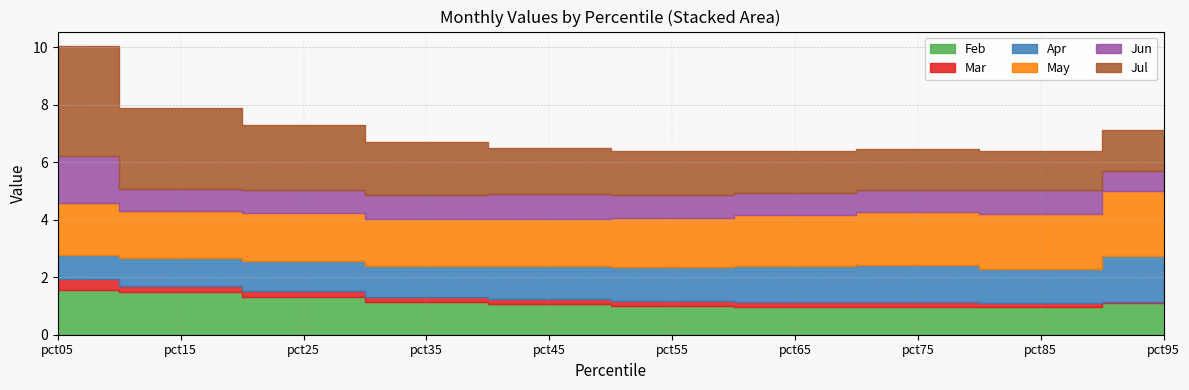

Reading left to right, what are all the values shown in this chart?

Feb: pct05=1.6	pct15=1.5	pct25=1.3	pct35=1.1	pct45=1.1	pct55=1.0	pct65=1.0	pct75=1.0	pct85=1.0	pct95=1.1
Mar: pct05=0.4	pct15=0.2	pct25=0.2	pct35=0.2	pct45=0.2	pct55=0.2	pct65=0.2	pct75=0.2	pct85=0.2	pct95=0.0
Apr: pct05=0.9	pct15=1.0	pct25=1.1	pct35=1.1	pct45=1.1	pct55=1.2	pct65=1.2	pct75=1.3	pct85=1.2	pct95=1.6
May: pct05=1.8	pct15=1.6	pct25=1.6	pct35=1.6	pct45=1.7	pct55=1.7	pct65=1.8	pct75=1.8	pct85=1.9	pct95=2.3
Jun: pct05=1.7	pct15=0.8	pct25=0.8	pct35=0.8	pct45=0.8	pct55=0.8	pct65=0.8	pct75=0.8	pct85=0.8	pct95=0.7
Jul: pct05=3.8	pct15=2.8	pct25=2.3	pct35=1.9	pct45=1.6	pct55=1.5	pct65=1.5	pct75=1.4	pct85=1.3	pct95=1.4